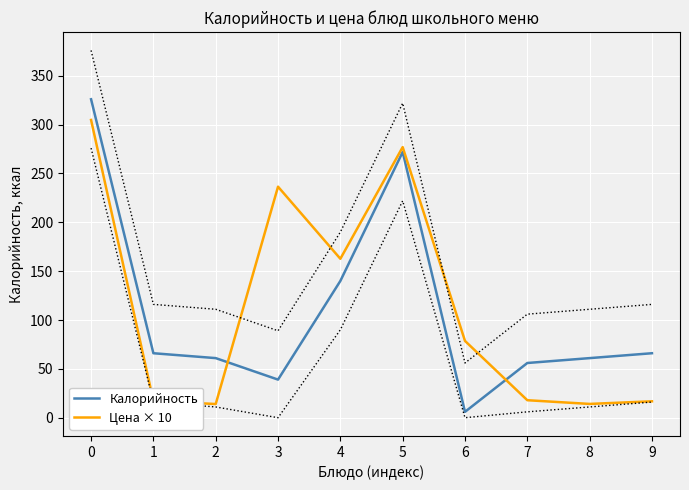

What is the total value across all series at 3?

275.5